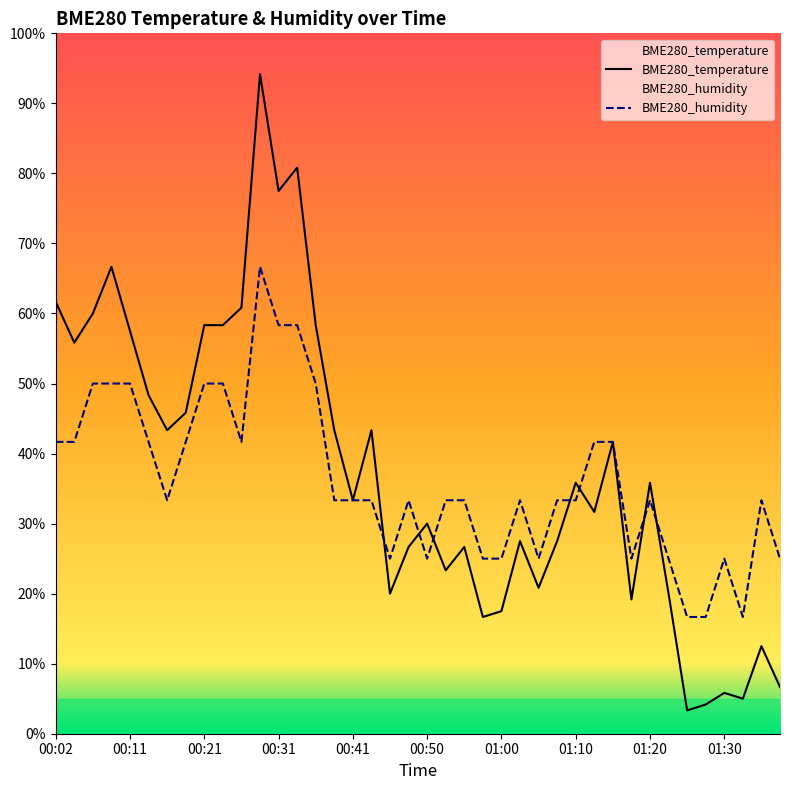

What is the value of the BME280_temperature point at the 22nd from the left?

0.2